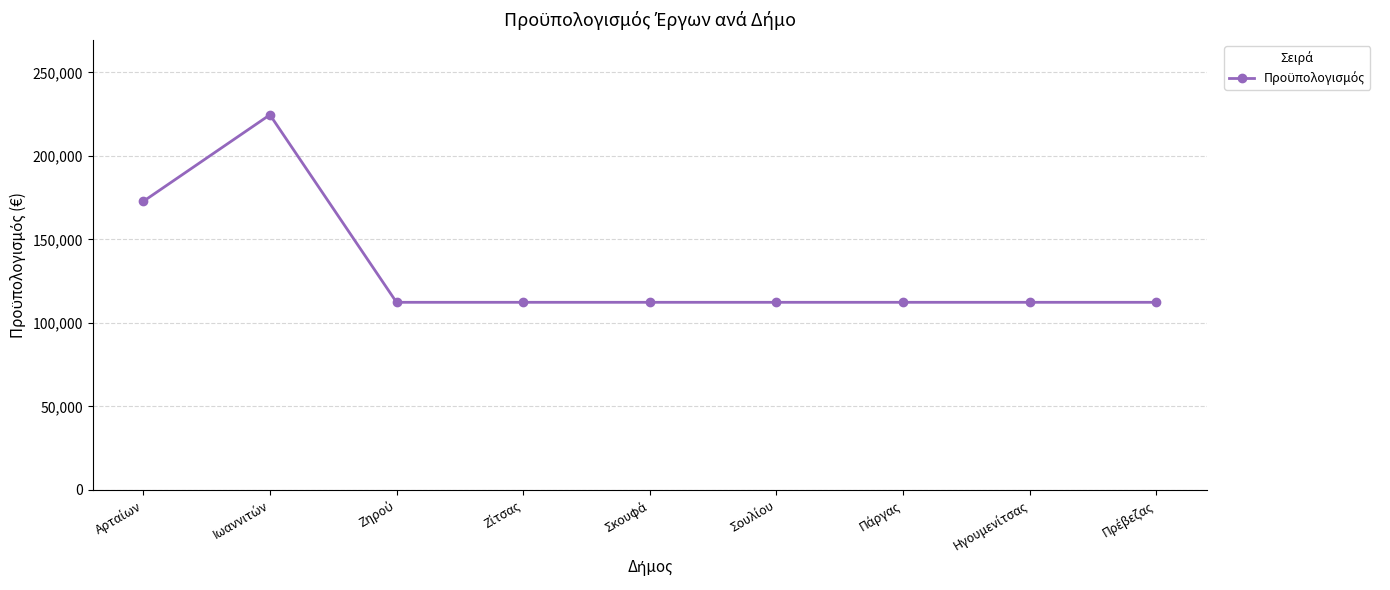

Reading right to left, transcribe all the data shown in this chart.

112320	112320	112320	112320	112320	112320	112320	224640	172800